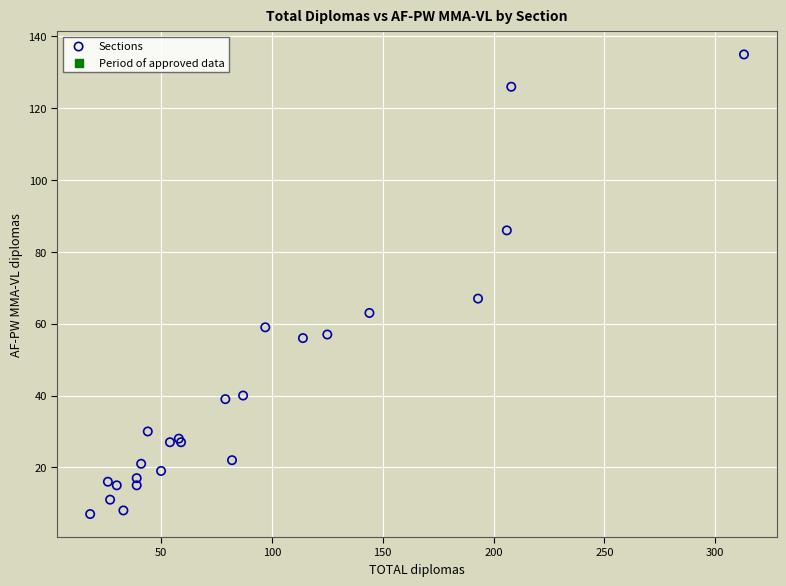

What Y value in the scatter plot is closest to 71?

67